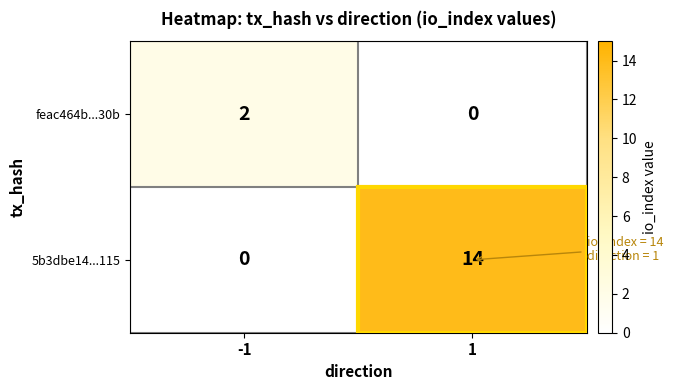

Rank the series by their maximum value, from lowest to highest.

feac464b...30b, 5b3dbe14...115